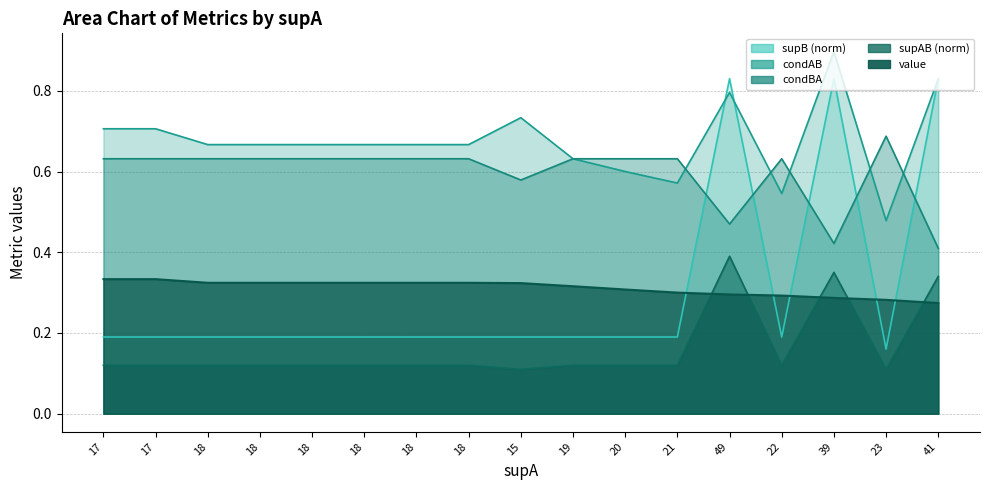

Between 19 and 21, which is larger?

19